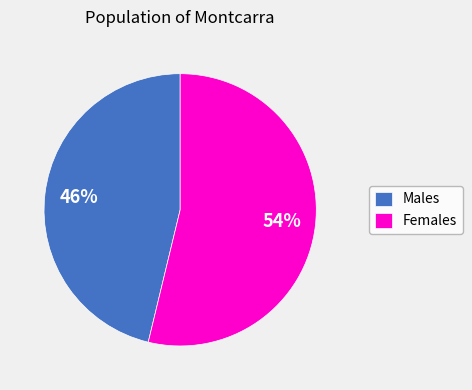

To the nearest percent, what is the difference between the largest and smallest slice percentages?

8%